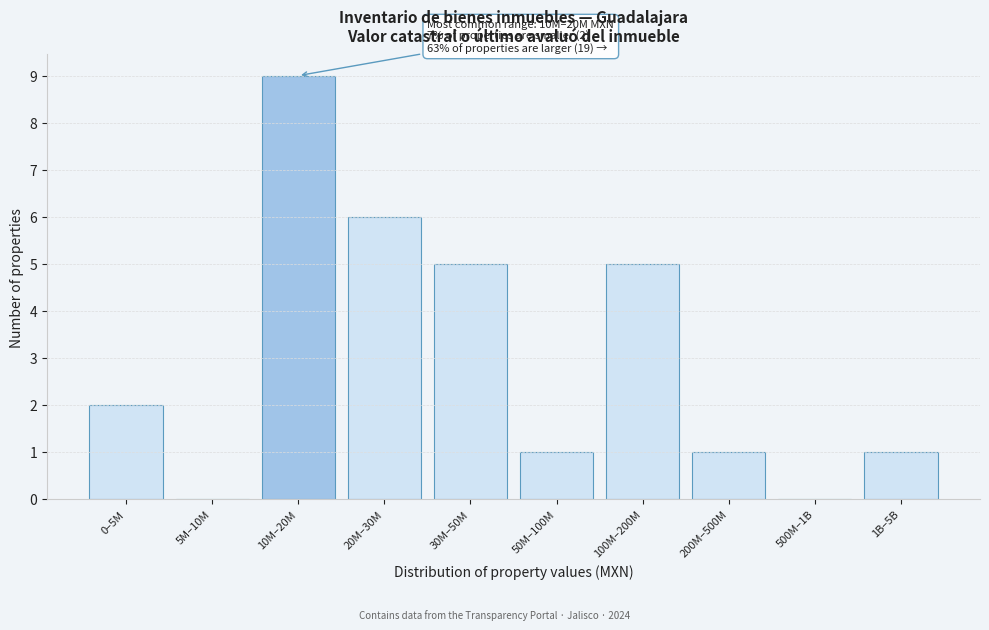

Reading left to right, list all the values displayed in this chart.

0–5M=2	5M–10M=0	10M–20M=9	20M–30M=6	30M–50M=5	50M–100M=1	100M–200M=5	200M–500M=1	500M–1B=0	1B–5B=1